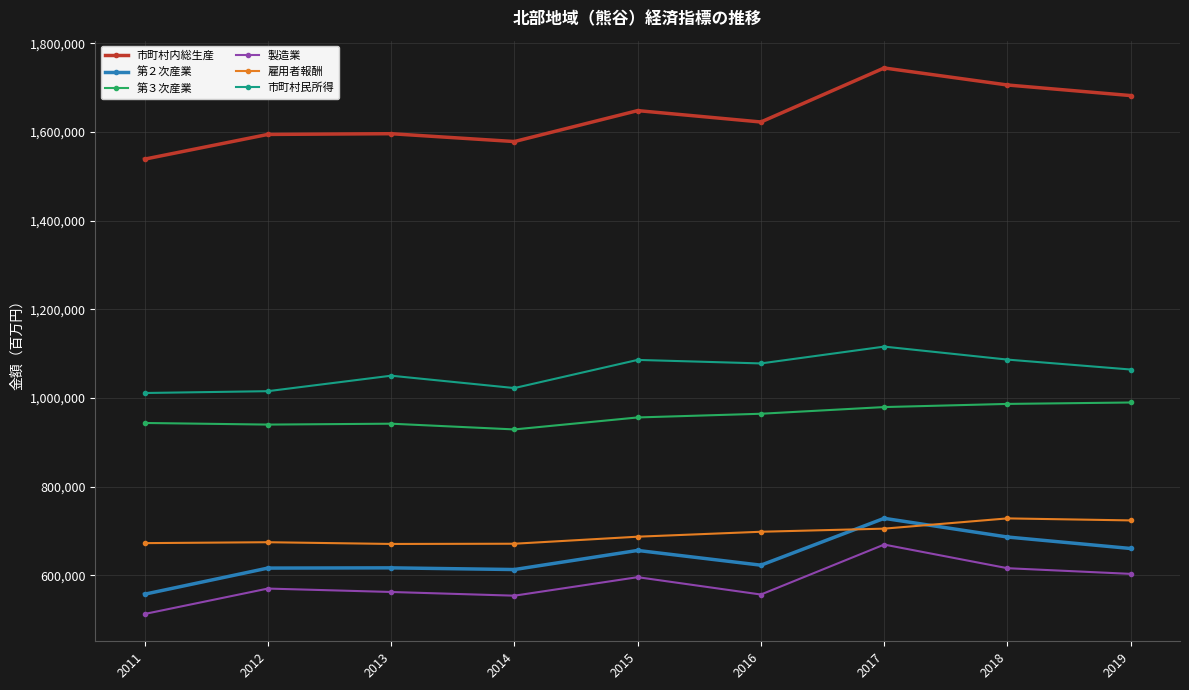

What is the maximum value shown in the chart?

1744442